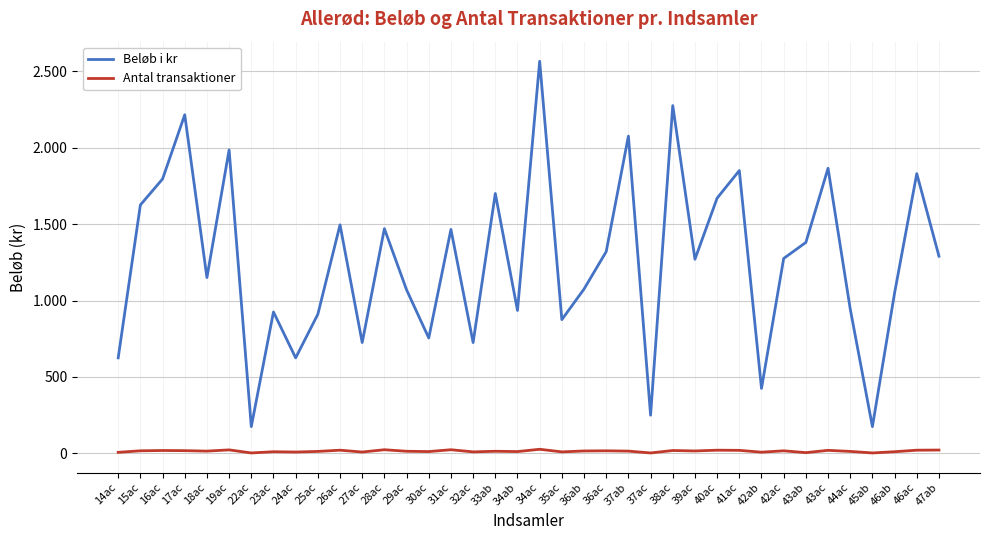

True or false: Antal transaktioner and Beløb i kr cross at least once.

False